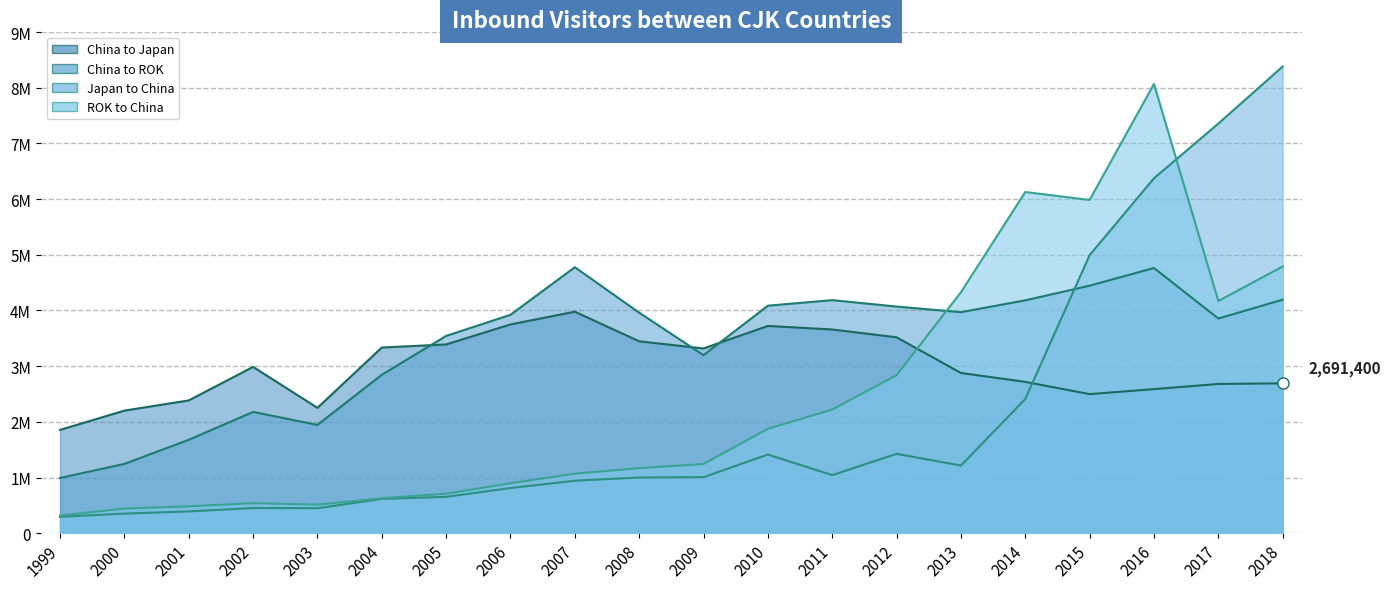

Reading left to right, extract all data points from this chart.

China to Japan: 1855197	2201528	2384538	2986854	2251261	3334255	3389785	3748882	3977479	3446117	3317400	3722100	3658300	3518200	2877500	2717600	2497657	2587440	2680033	2691400
China to ROK: 991979	1244721	1676996	2177965	1945071	2844862	3542785	3922017	4776752	3960392	3197500	4085400	4185400	4069800	3969000	4181700	4444389	4762163	3854869	4193500
Japan to China: 294937	351788	391284	452420	448782	616009	652820	811675	942439	1000416	1006085	1412875	1043246	1425100	1214437	2409158	4993689	6373564	7355818	8380034
ROK to China: 316639	442794	482227	539466	512768	627264	710243	896969	1068925	1167891	1242317	1875157	2220196	2836892	4326869	6126865	5984170	8067722	4169353	4789512